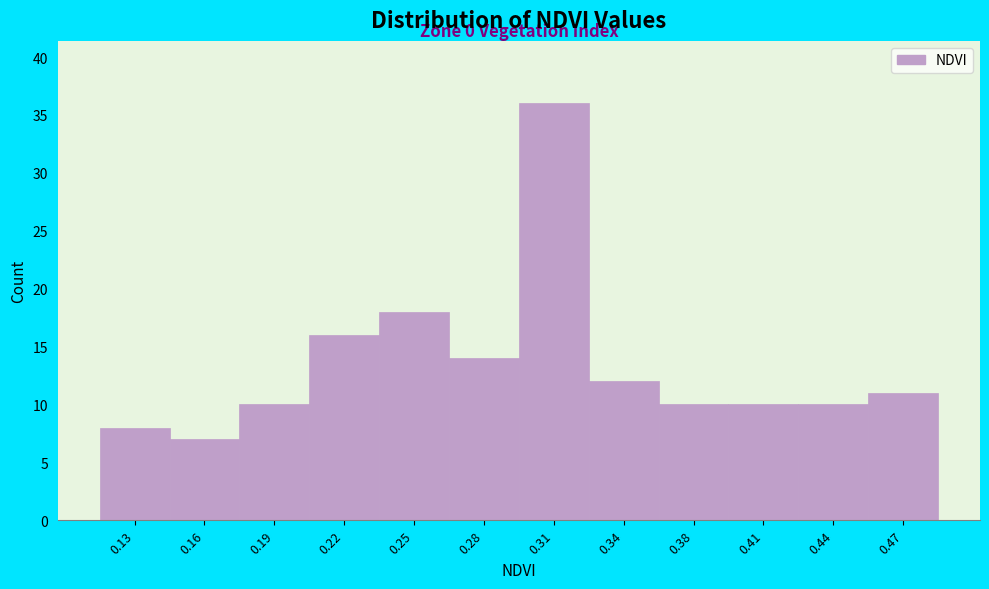

Reading left to right, what are all the values shown in this chart?

8	7	10	16	18	14	36	12	10	10	10	11